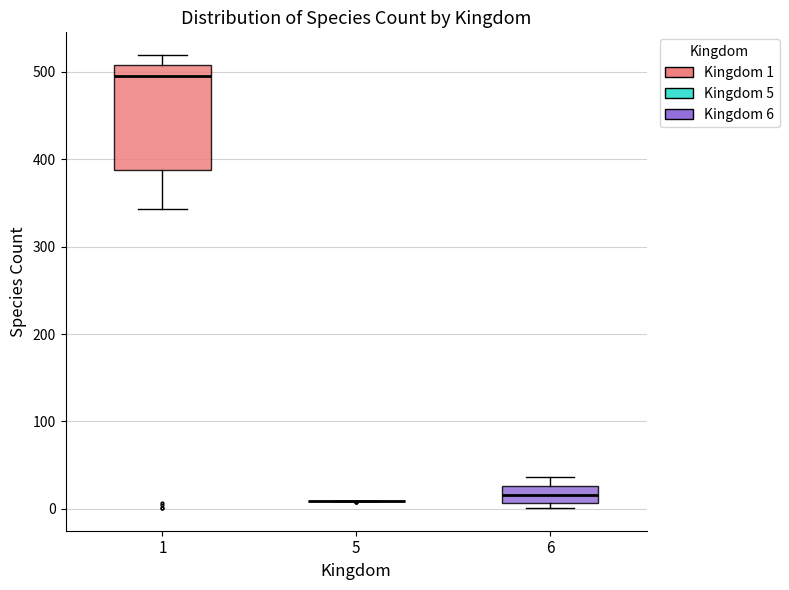

Reading left to right, transcribe this box plot: for each box, give where its median line is, the range the box spans, and where its two whiskers end, as read against the y-axis. The values are not printed on the chart, so give them approximately, as read against the axis.

1: median 500, box 390 to 510, whiskers 340 to 520
5: box collapsed to a line at 10, whiskers 10 to 10
6: median 20, box 10 to 30, whiskers 0 to 40